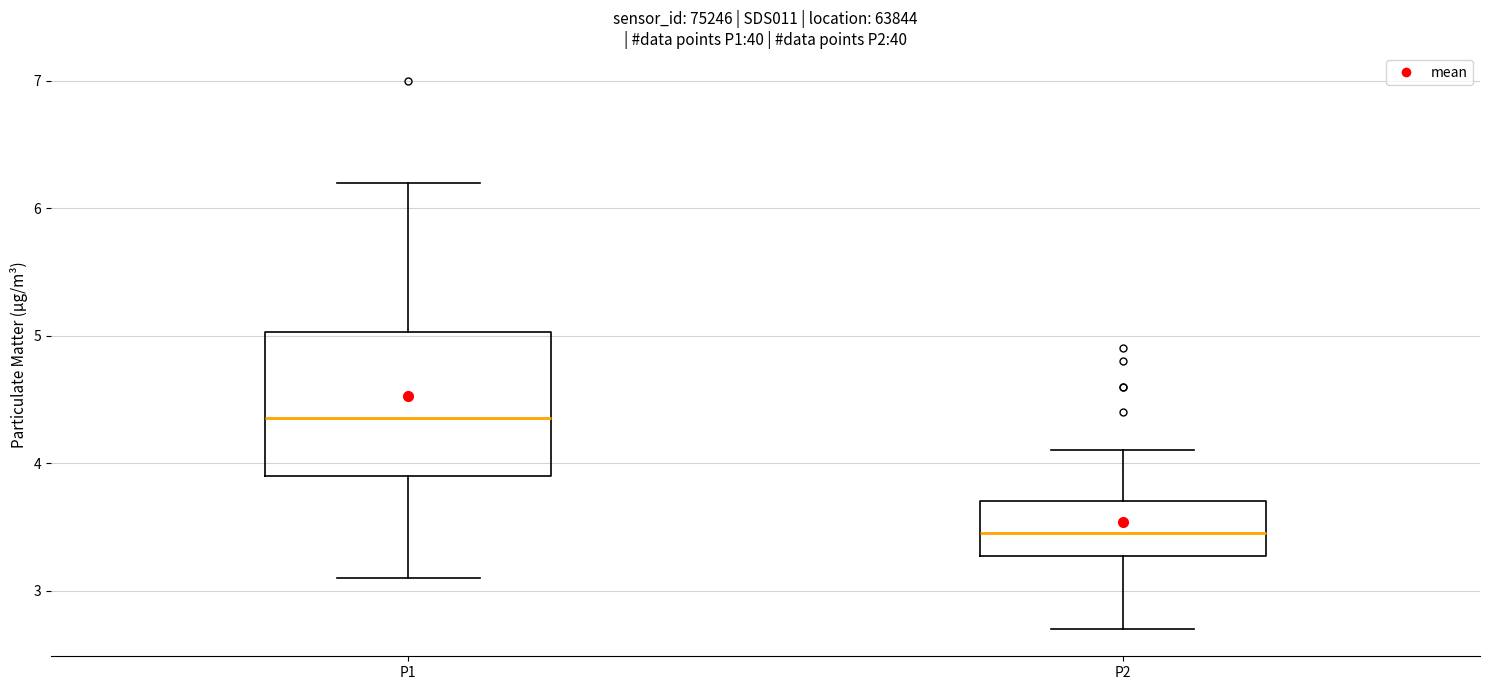

Where does the median line of the box for P2 sit on the y-axis? The values are not printed on the chart, so give them approximately, as read against the axis.

3.5